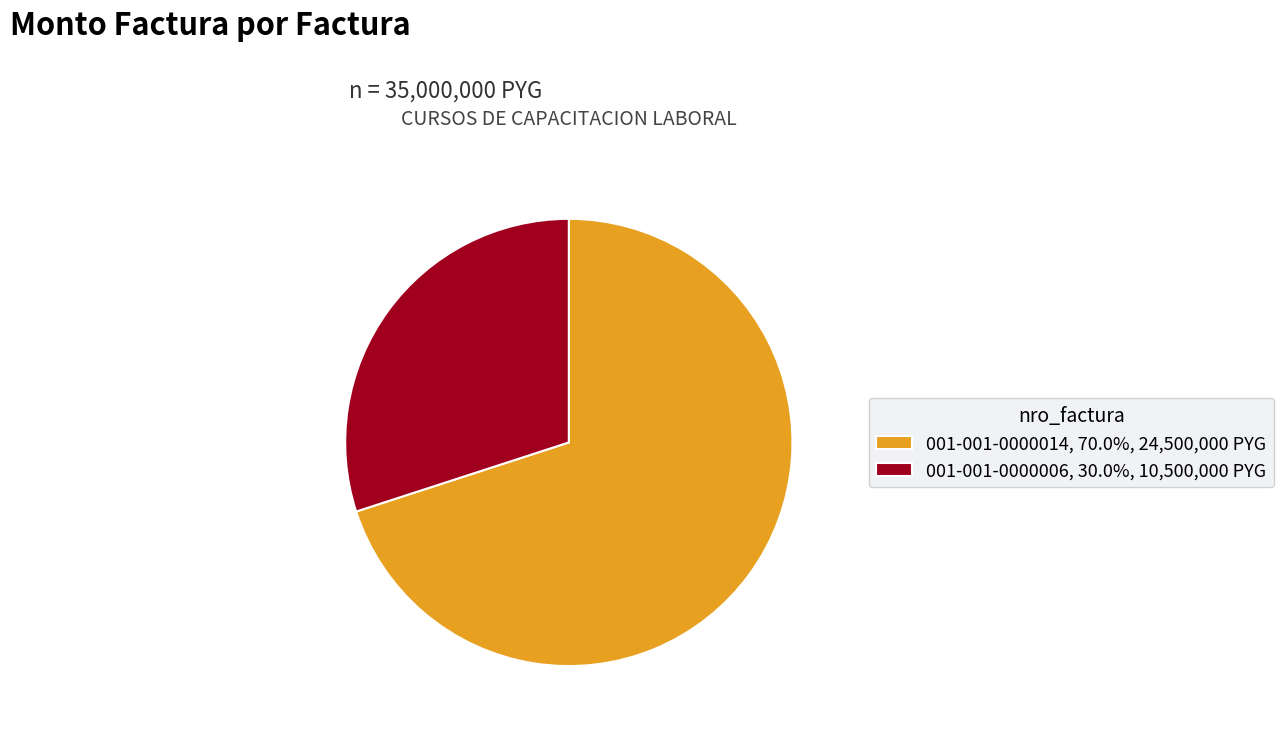

Rank the categories by value from highest to lowest.

001-001-0000014, 001-001-0000006